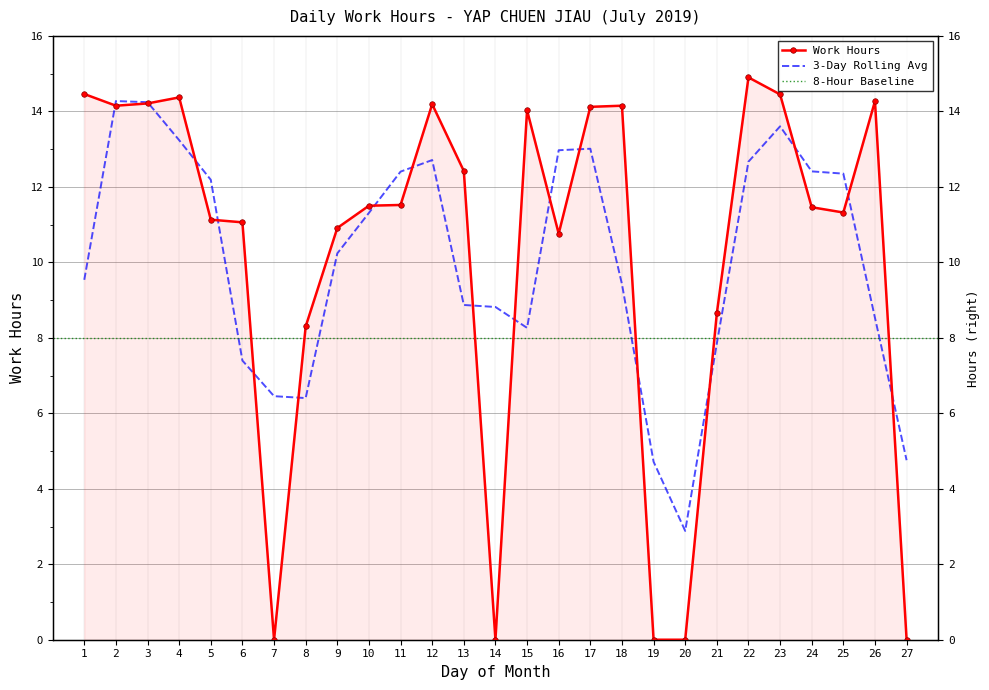

What is the difference between the second highest and second lowest values?

14.5